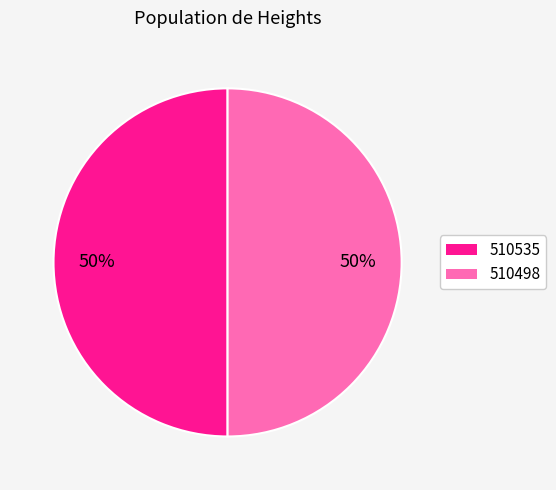

To the nearest percent, what portion does 510498 represent?

50%